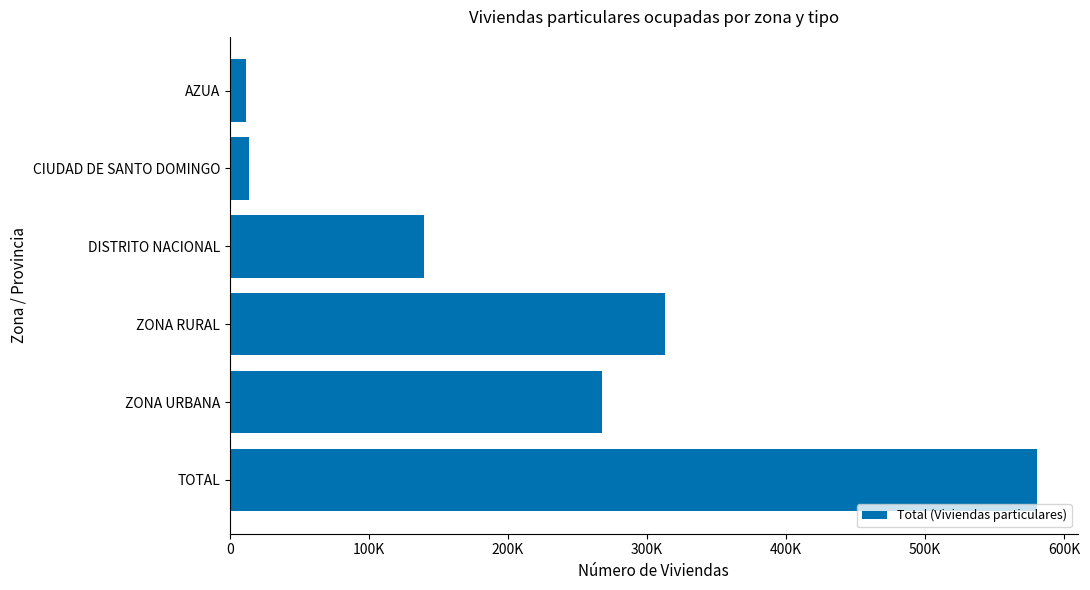

Does the chart contain stacked bars?

No